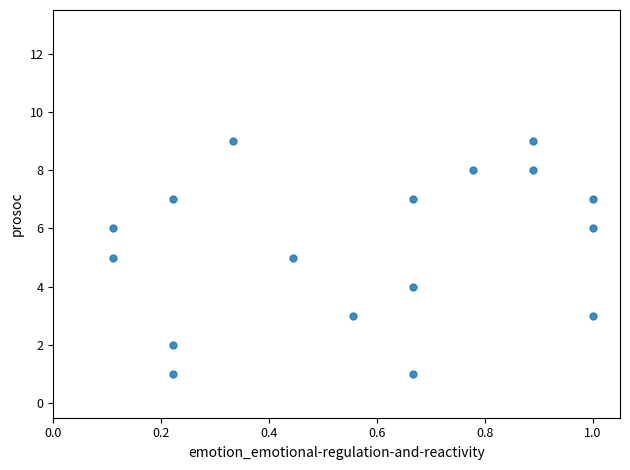

Count the number of points in this scatter plot.

17